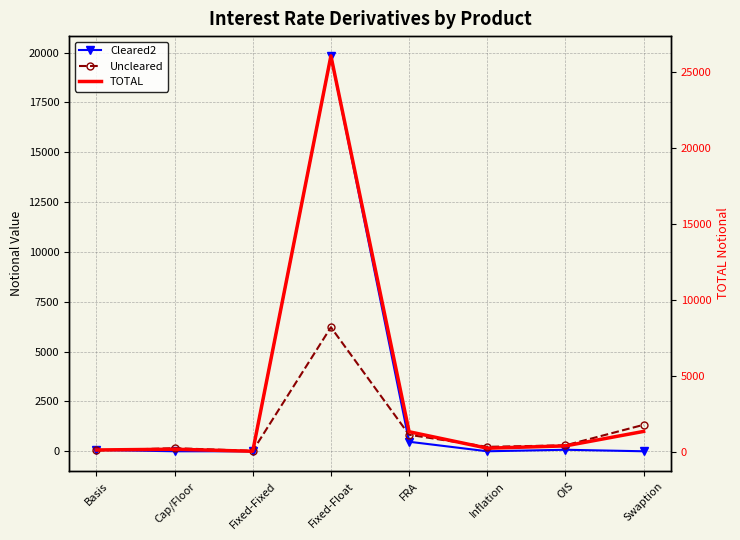

Rank the series by their maximum value, from highest to lowest.

TOTAL, Cleared2, Uncleared